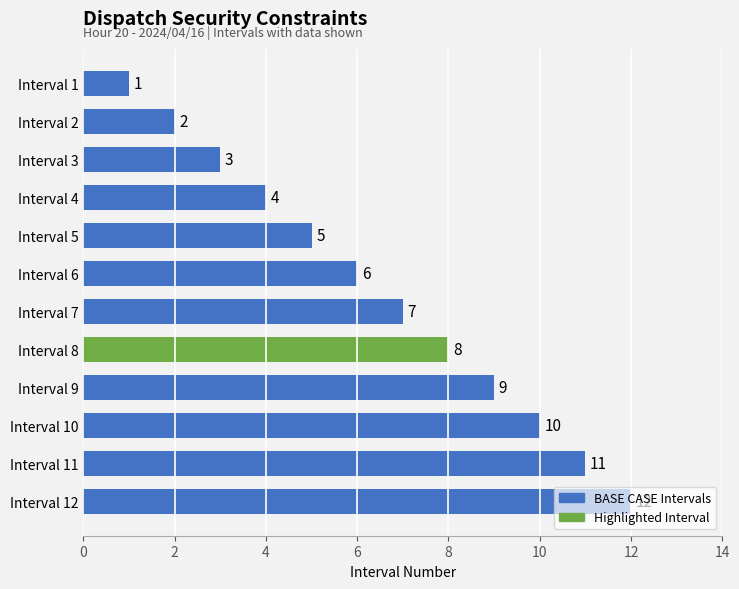

What is the sum of all values?

78